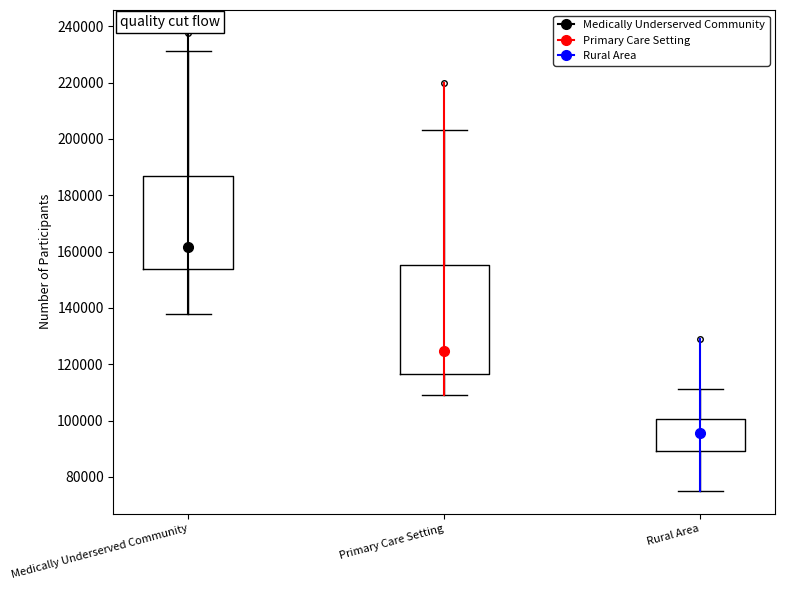

Reading left to right, transcribe this box plot: for each box, give where its median line is, the range the box spans, and where its two whiskers end, as read against the y-axis. The values are not printed on the chart, so give them approximately, as read against the axis.

Medically Underserved Community: median 162000, box 154000 to 186000, whiskers 138000 to 232000
Primary Care Setting: median 124000, box 116000 to 156000, whiskers 108000 to 204000
Rural Area: median 96000, box 90000 to 100000, whiskers 76000 to 112000